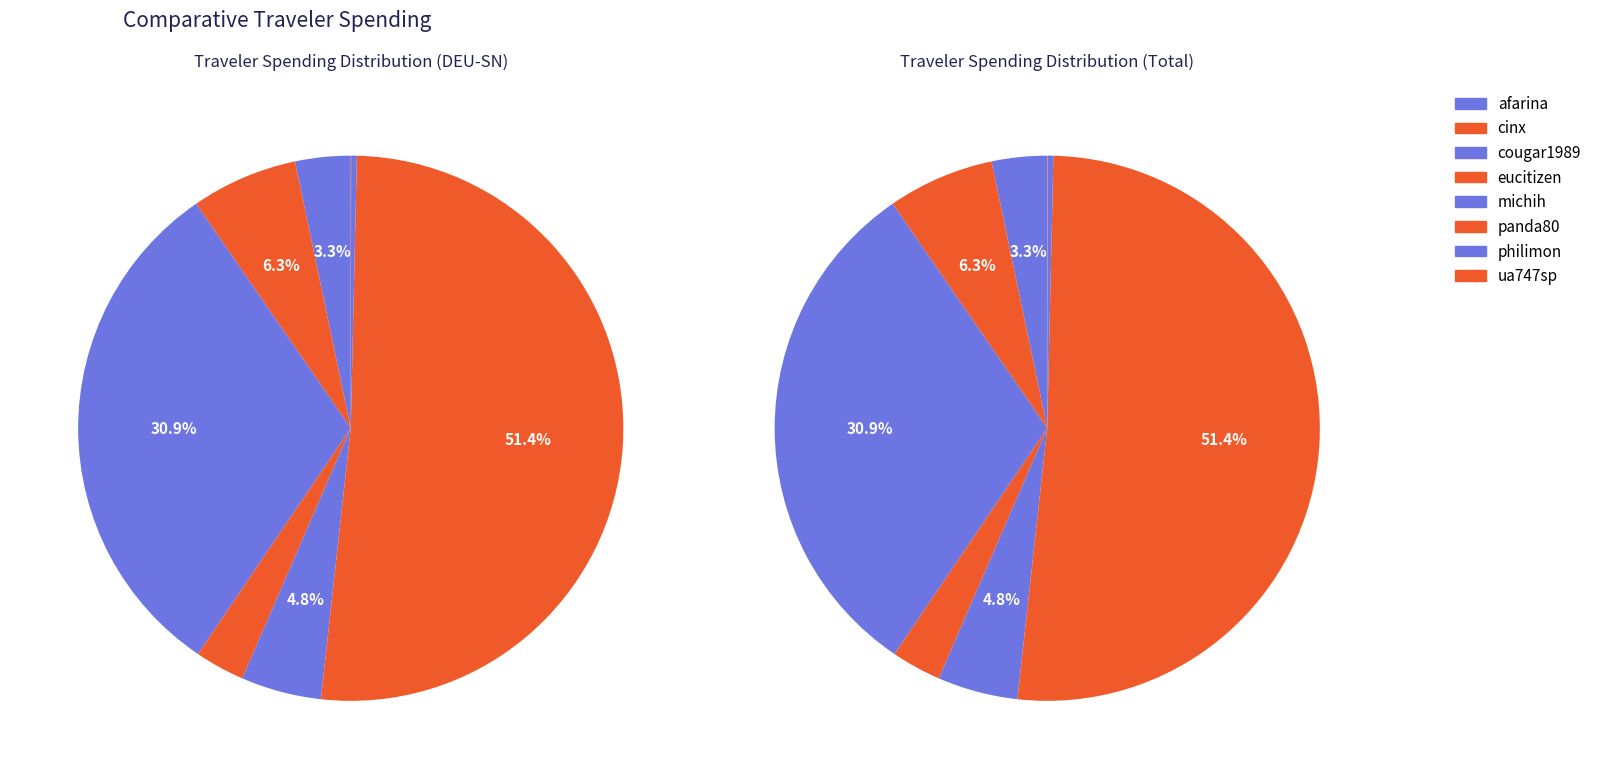

Is there any slice that represents more than half of the pie?

Yes